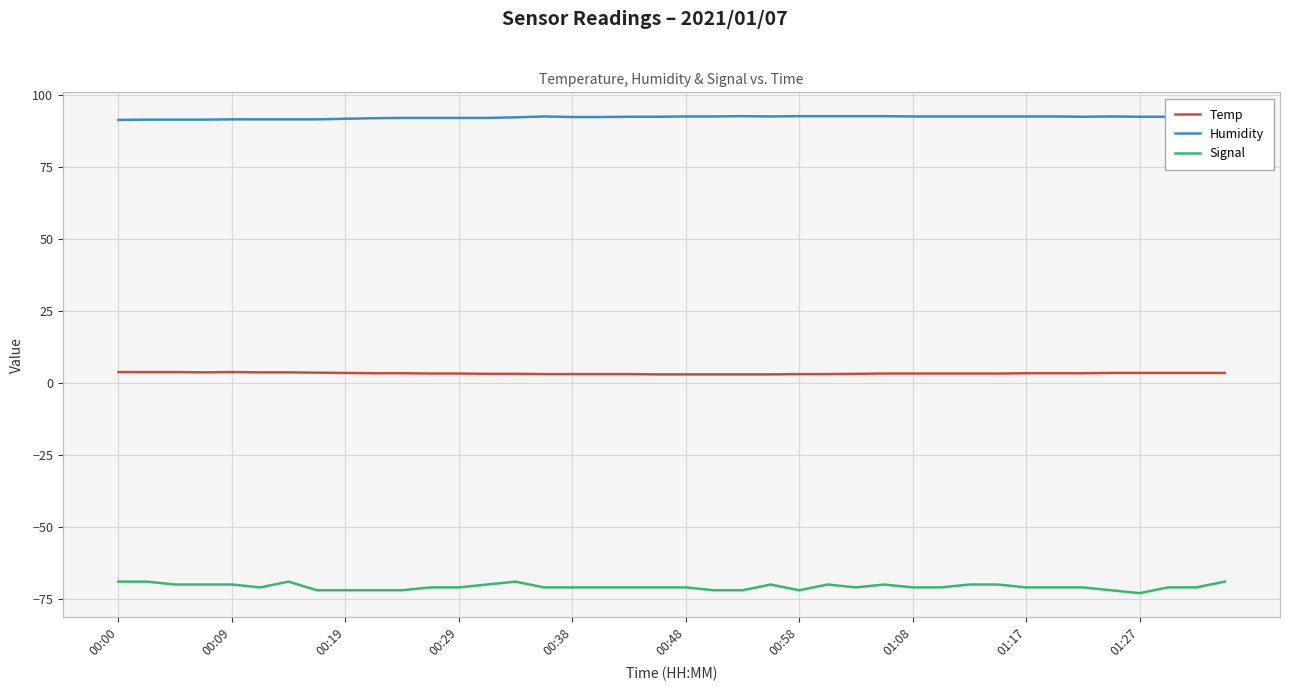

What is the minimum value for Signal?

-73.0